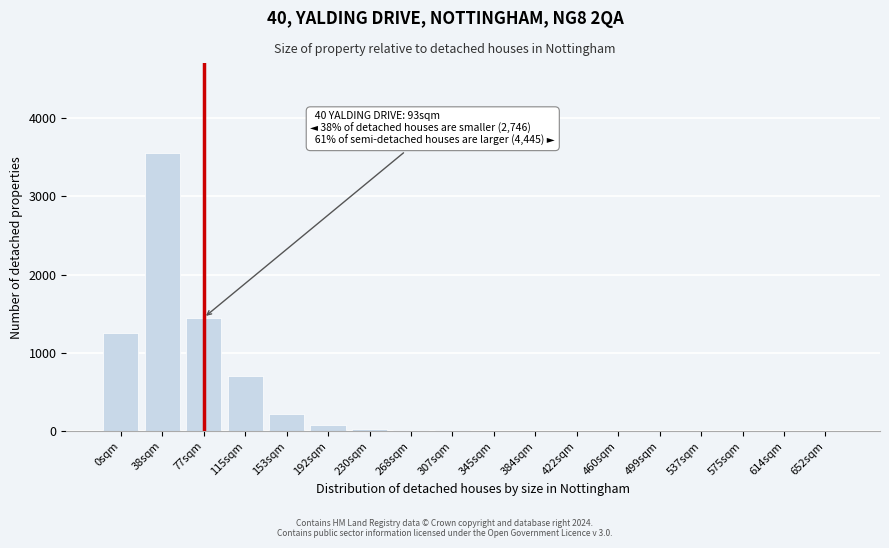

Where is the data nearest to the value 1775?

77sqm